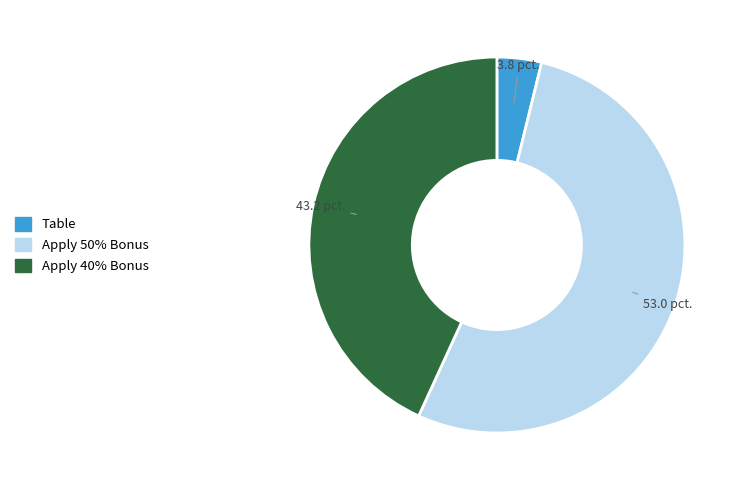

Combined, do Apply 40% Bonus and Table account for over 50%?

No